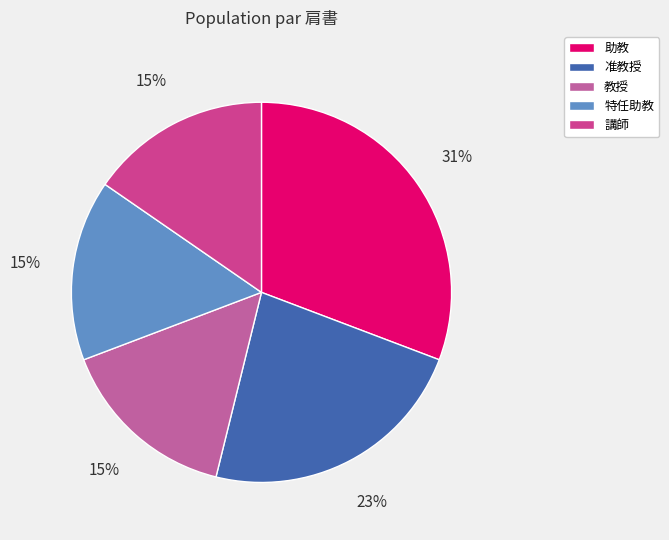

To the nearest percent, what is the combined percentage of 助教 and 特任助教?

46%